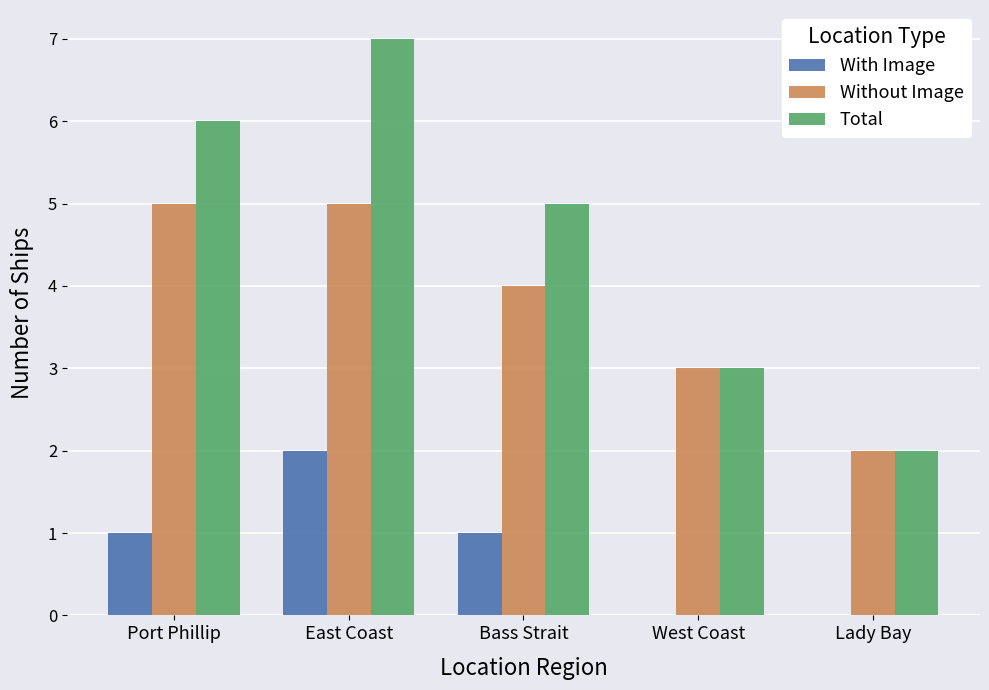

Are the bars horizontal?

No